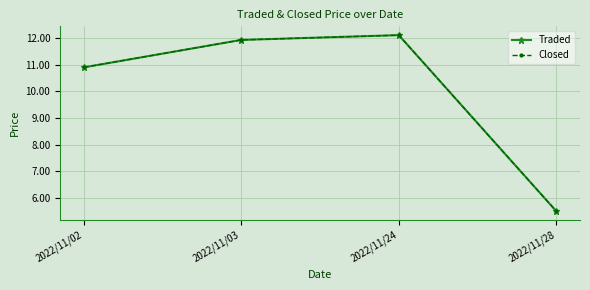

Which series has the largest total across all categories?

Traded